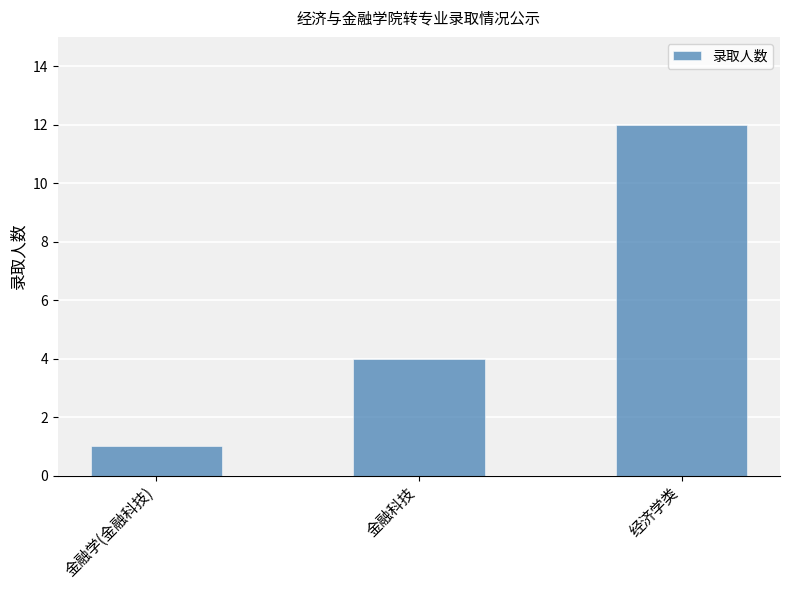

What position from the right is 经济学类?

1